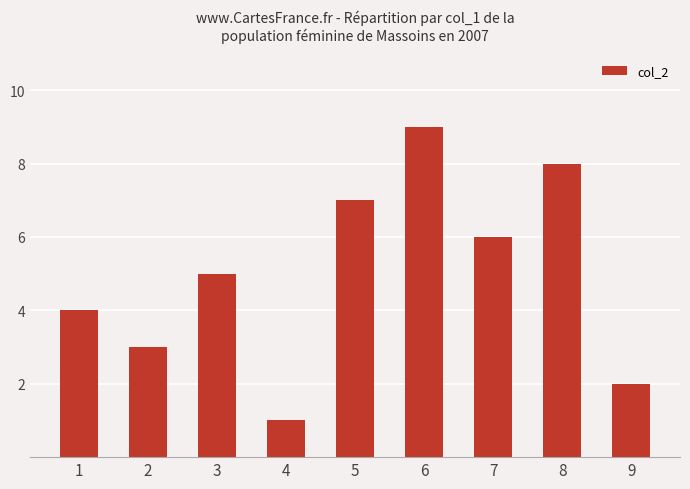

The value at 7 is 6. True or false?

True